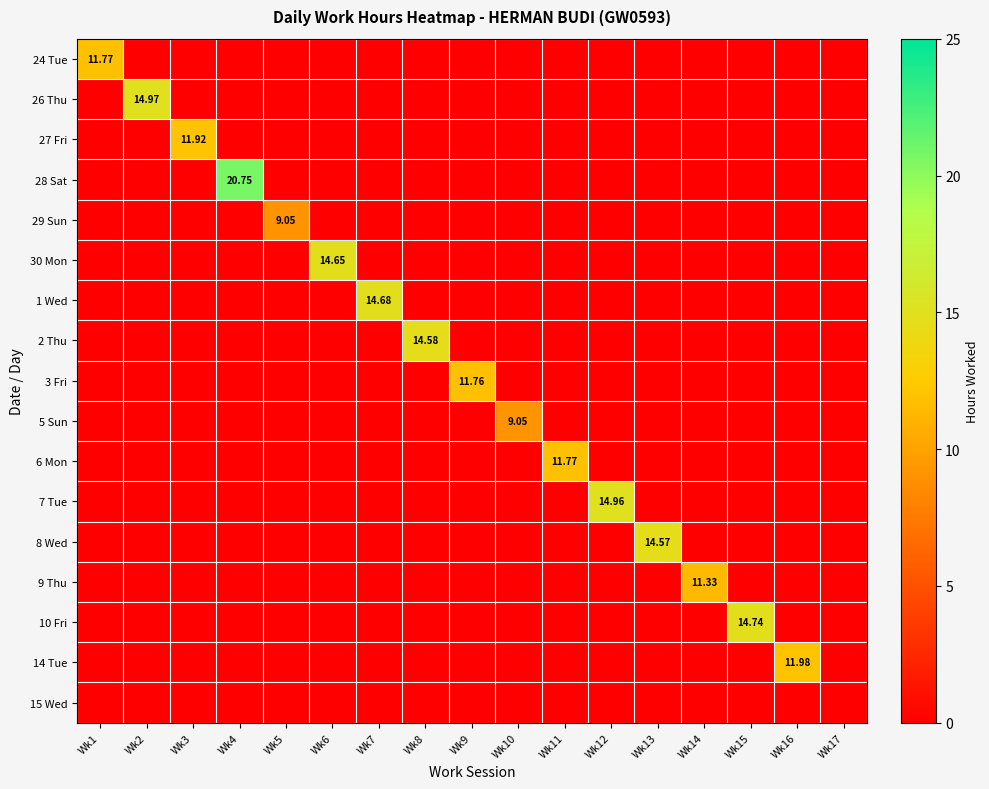

Which series changed the most between Wk3 and Wk17?

27 Fri